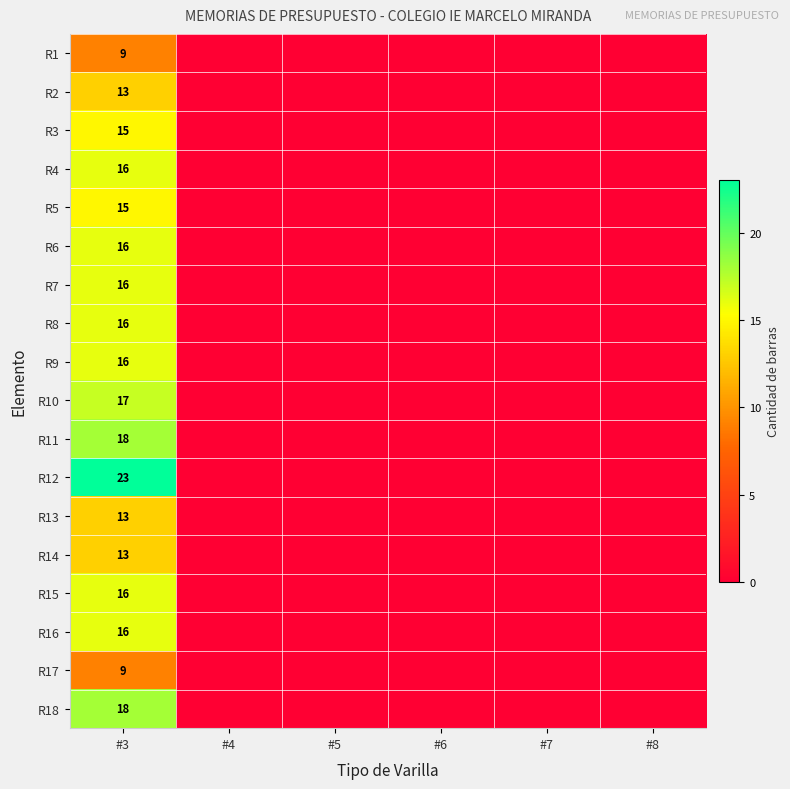

The R17 series shows 9 at #3. True or false?

True